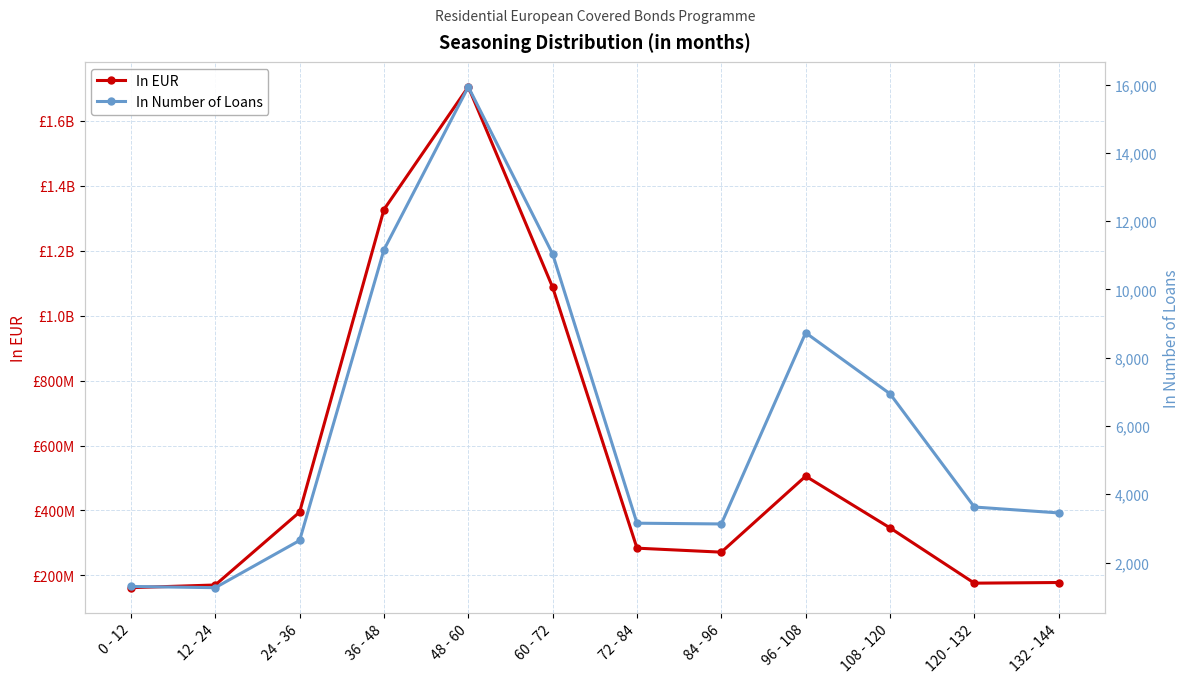

True or false: In EUR and In Number of Loans cross at least once.

False